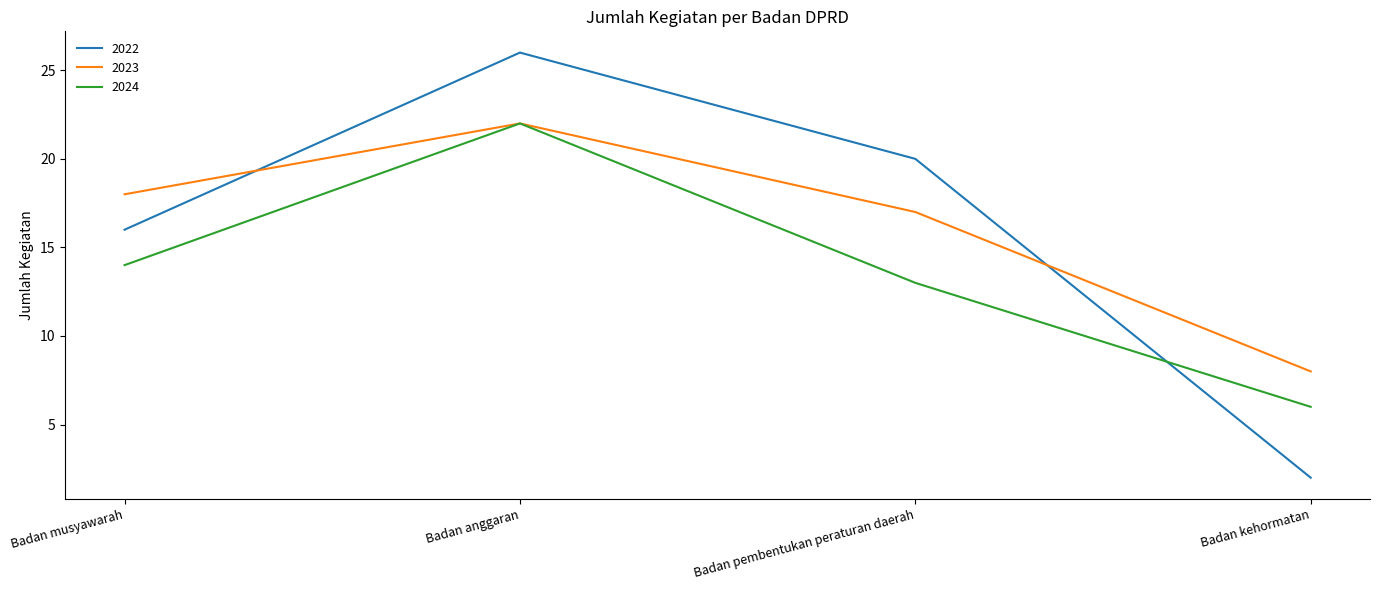

The value of 2023 at Badan pembentukan peraturan daerah is 17. True or false?

True